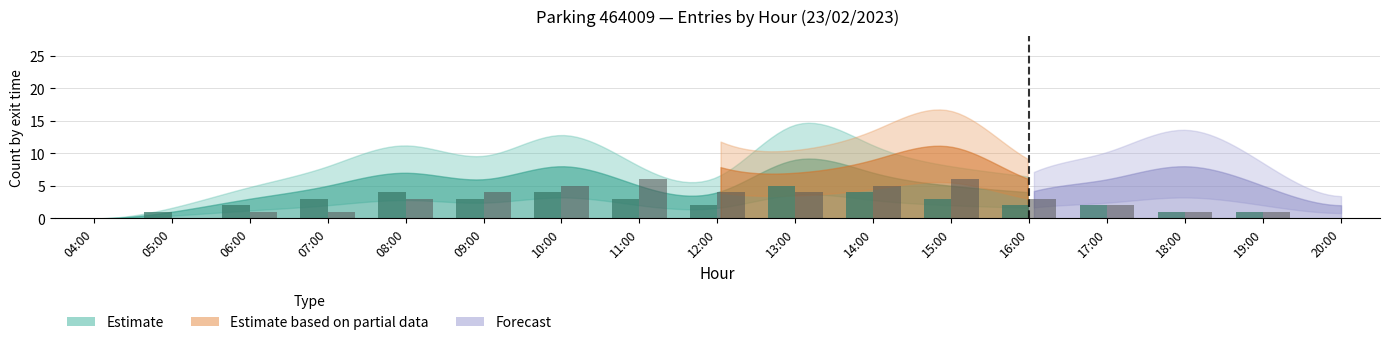

Which category has the highest value in the AB series?

13:00